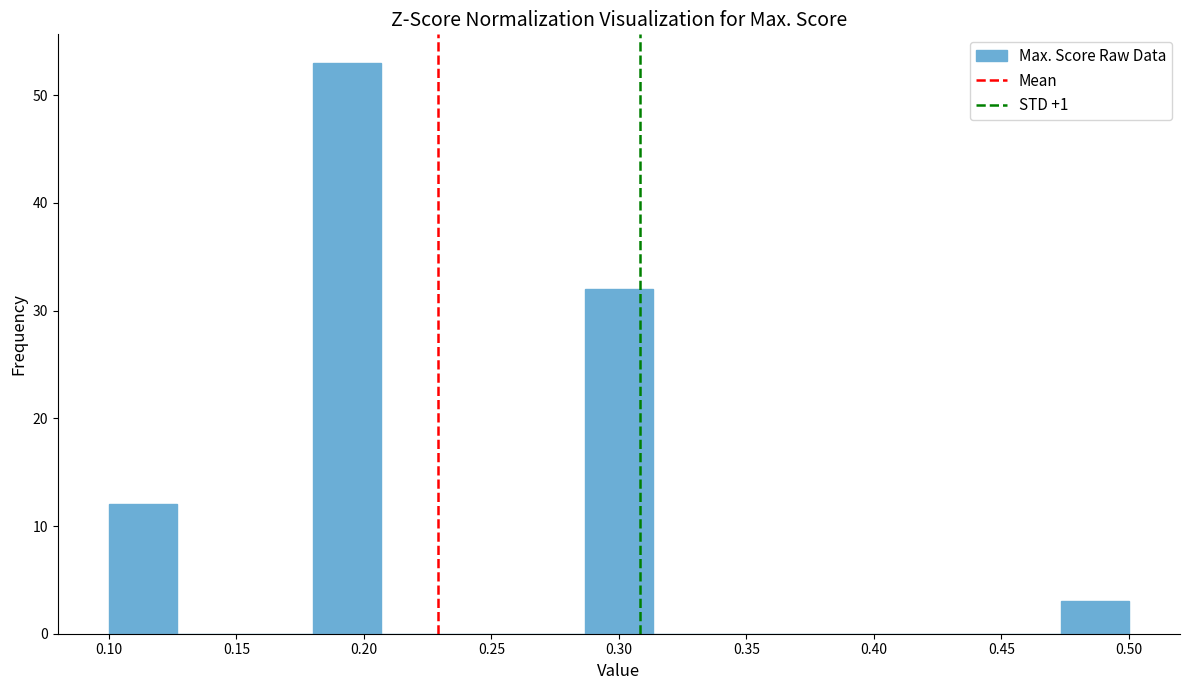

Over which range of the x-axis is the bar tallest?

0.180 to 0.205